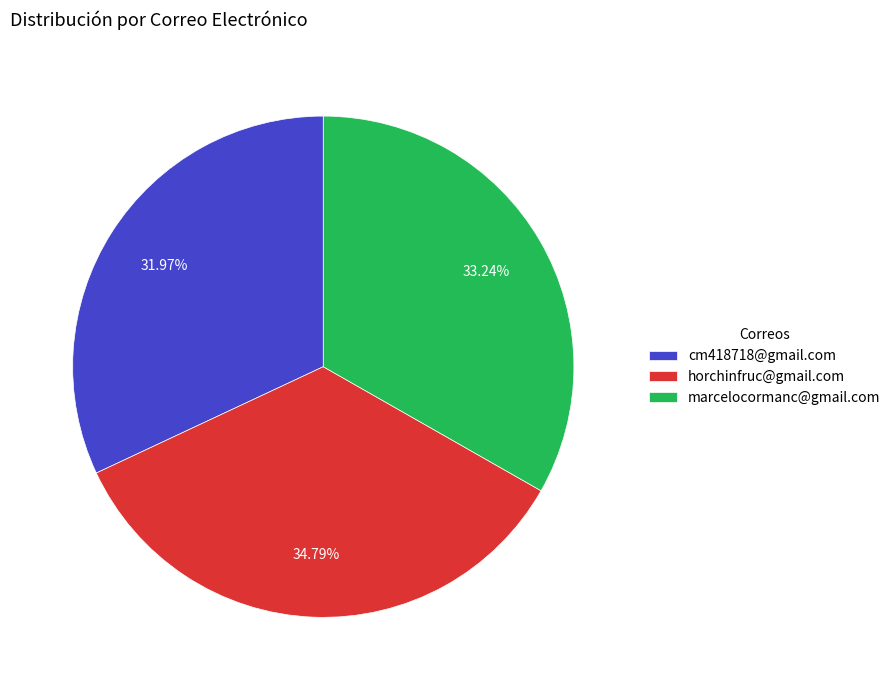

What is the largest slice in the pie chart?

horchinfruc@gmail.com